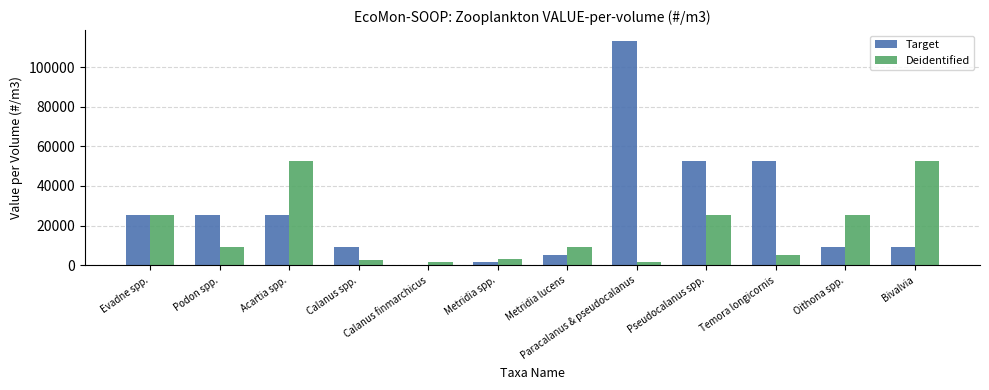

What is the maximum value shown in the chart?

112986.2